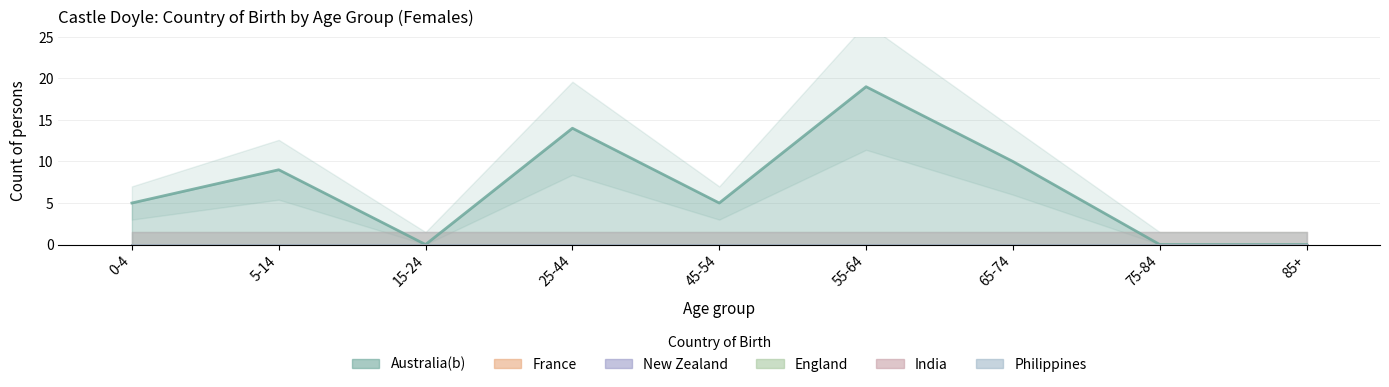

What is the greatest value displayed?

19